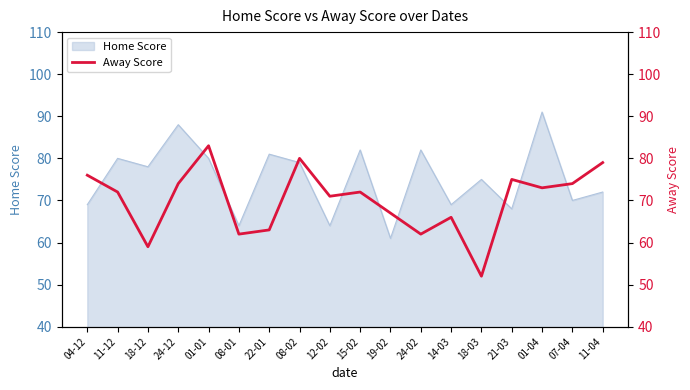

What is the minimum value for Home Score?

61